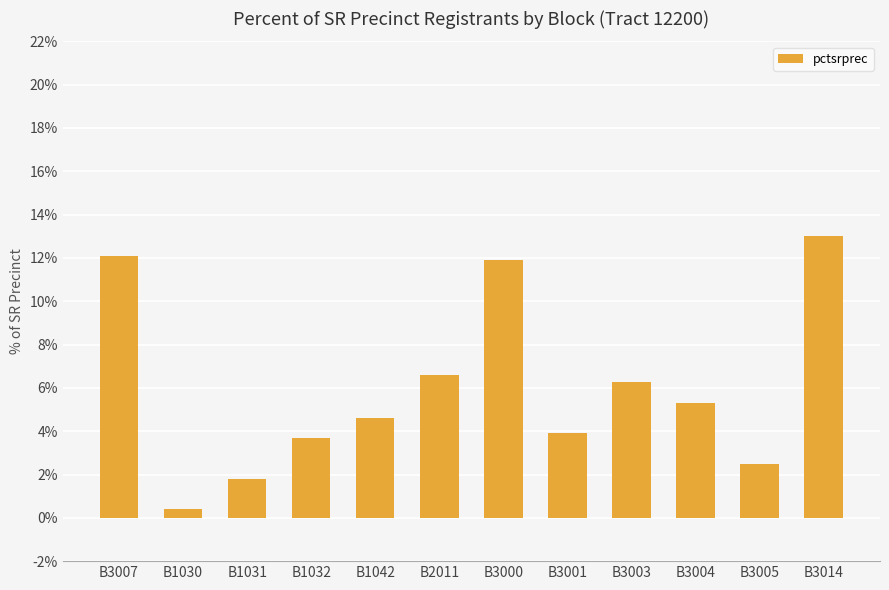

What is the smallest value displayed?

0.4